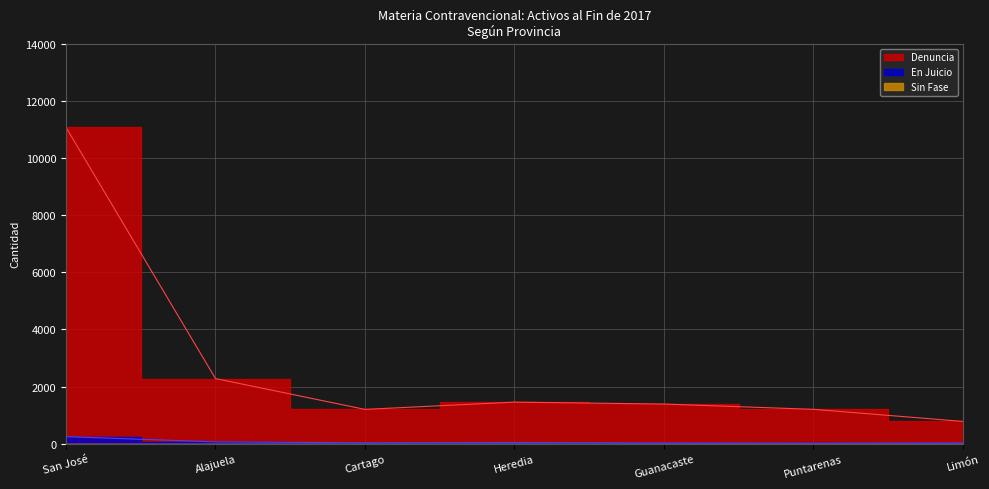

Which has a higher value, Heredia or Alajuela?

Alajuela